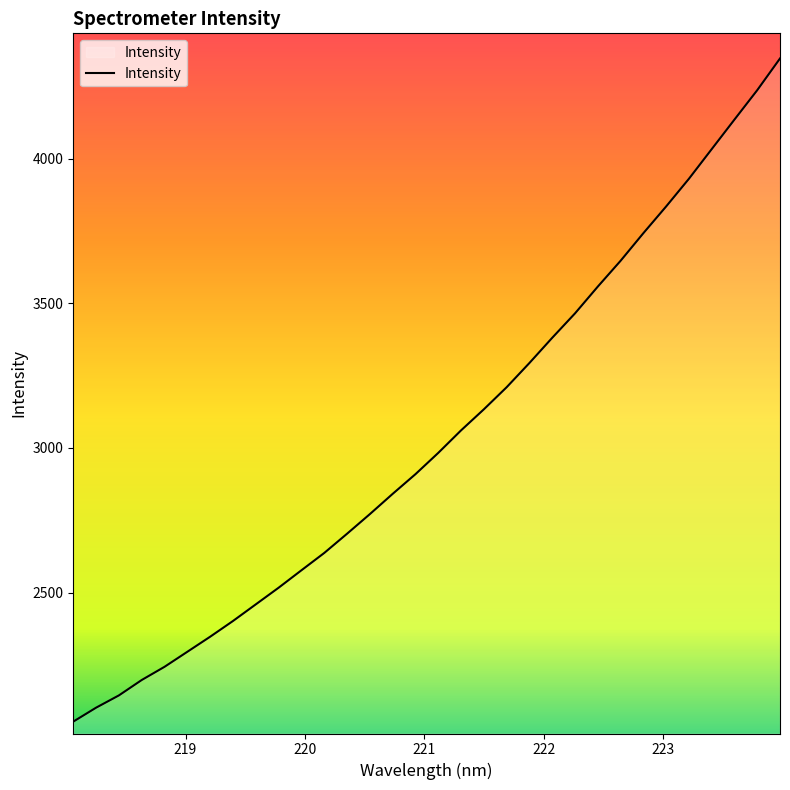

What is the difference between the maximum and minimum values?

2292.4